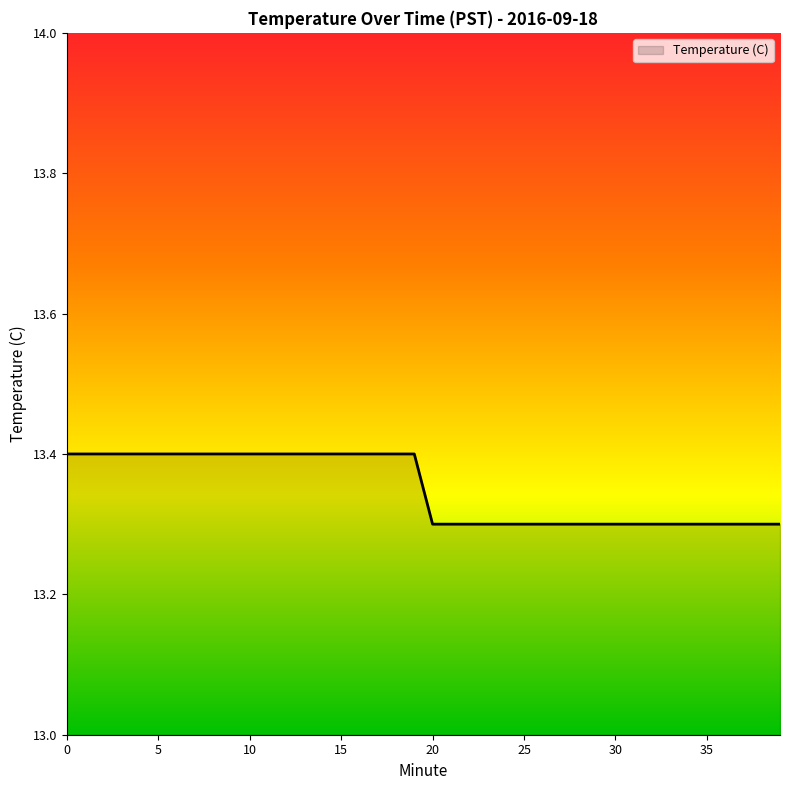

What is the maximum value shown in the chart?

13.4